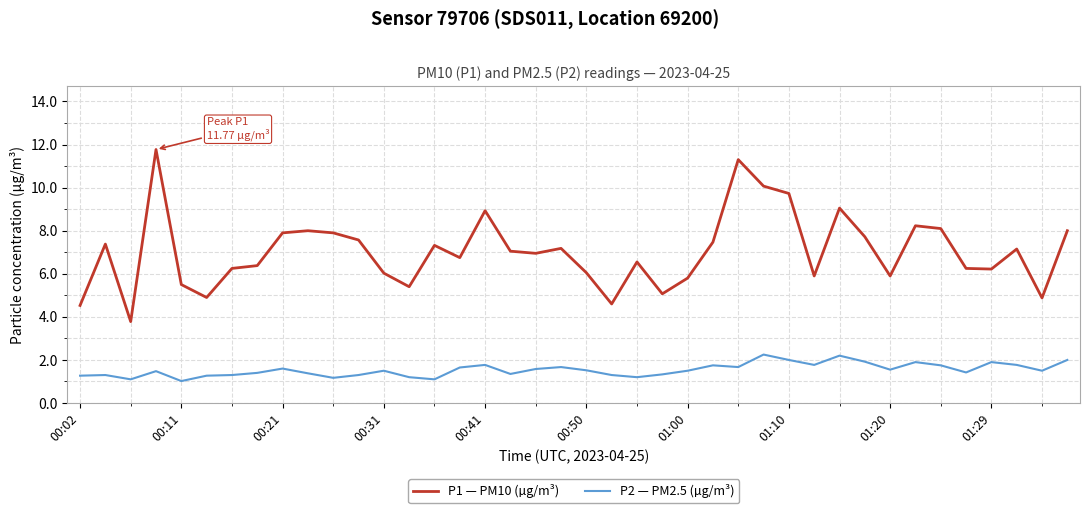

What is the difference between the maximum and minimum values in the P1 — PM10 (µg/m³) series?

8.0